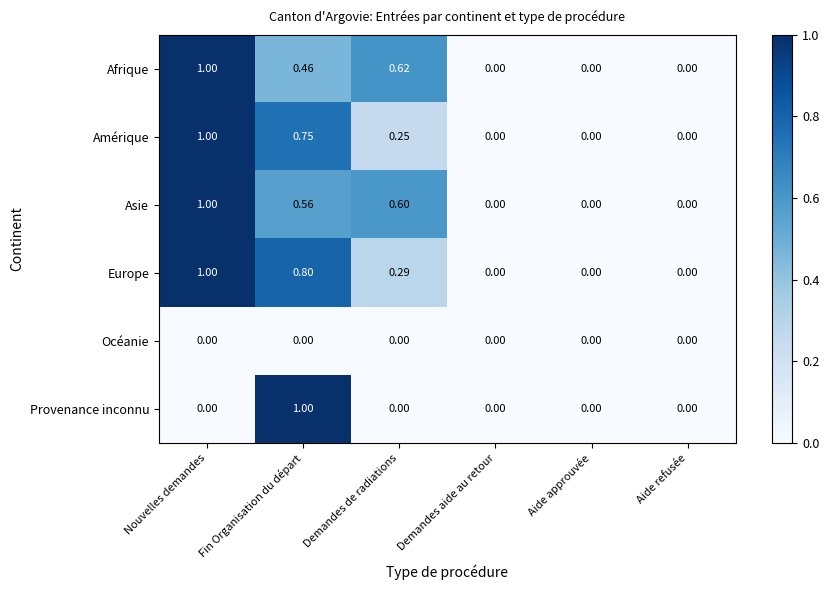

Rank the series at Fin Organisation du départ from lowest to highest value.

Océanie, Afrique, Asie, Amérique, Europe, Provenance inconnu